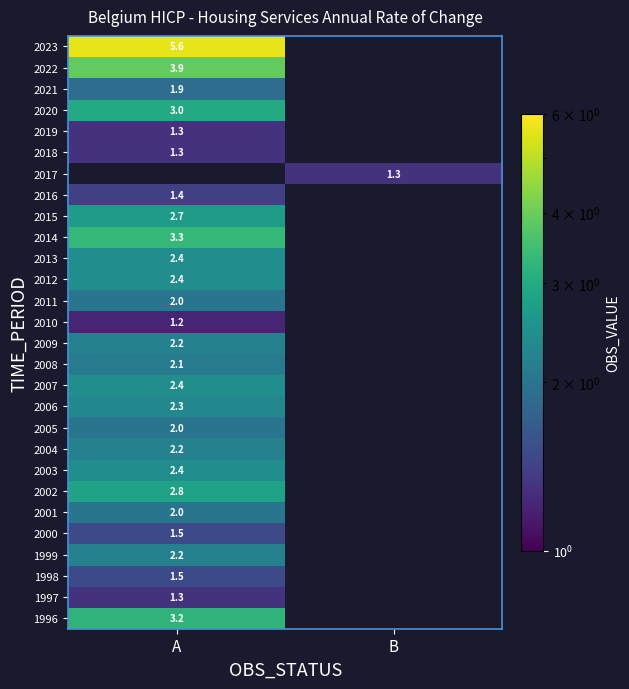

True or false: 2003 has a value of 2.4 at A.

True